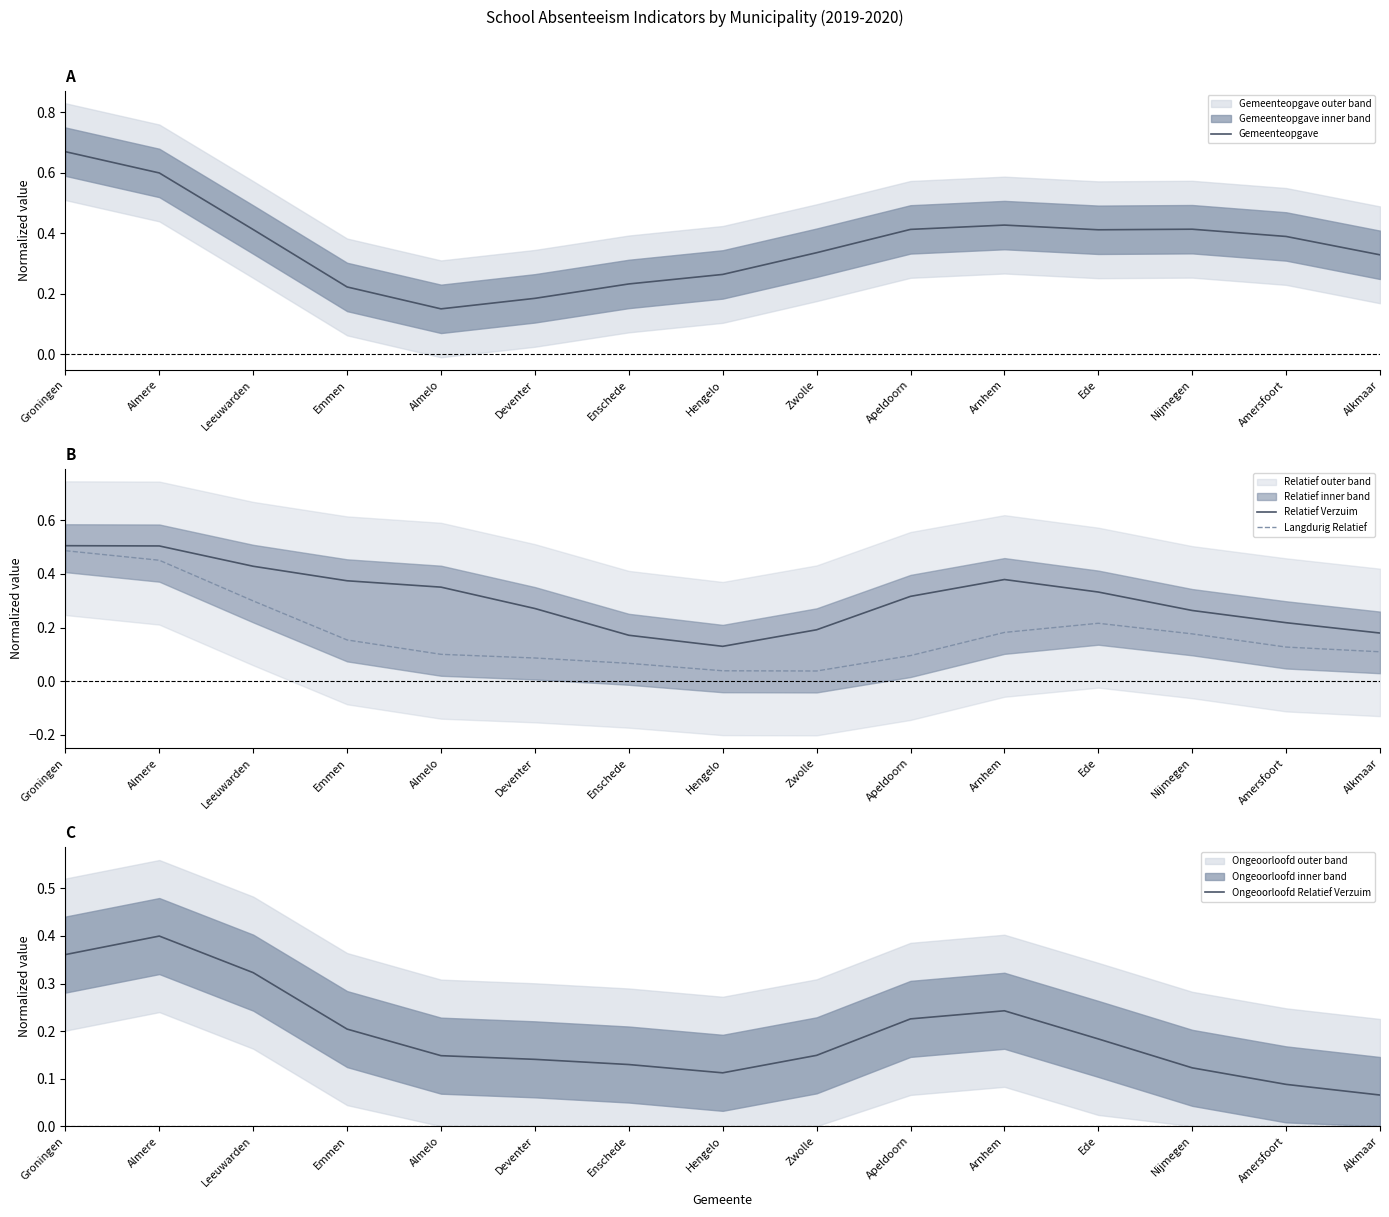

What is the lowest value of the Relatief Verzuim series?

0.1